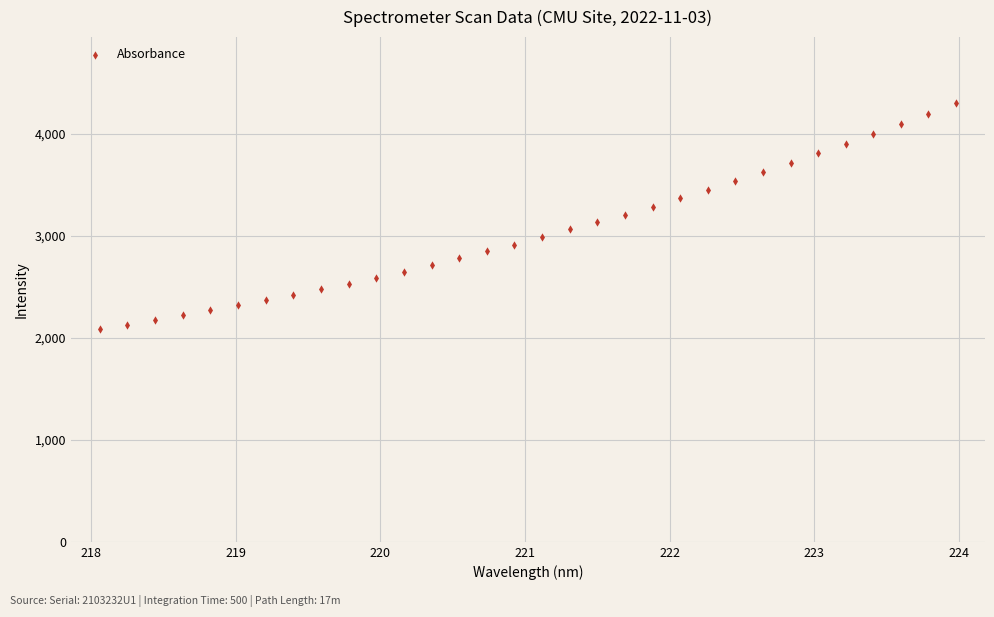

What is the range of X values (max minus min)?

5.9